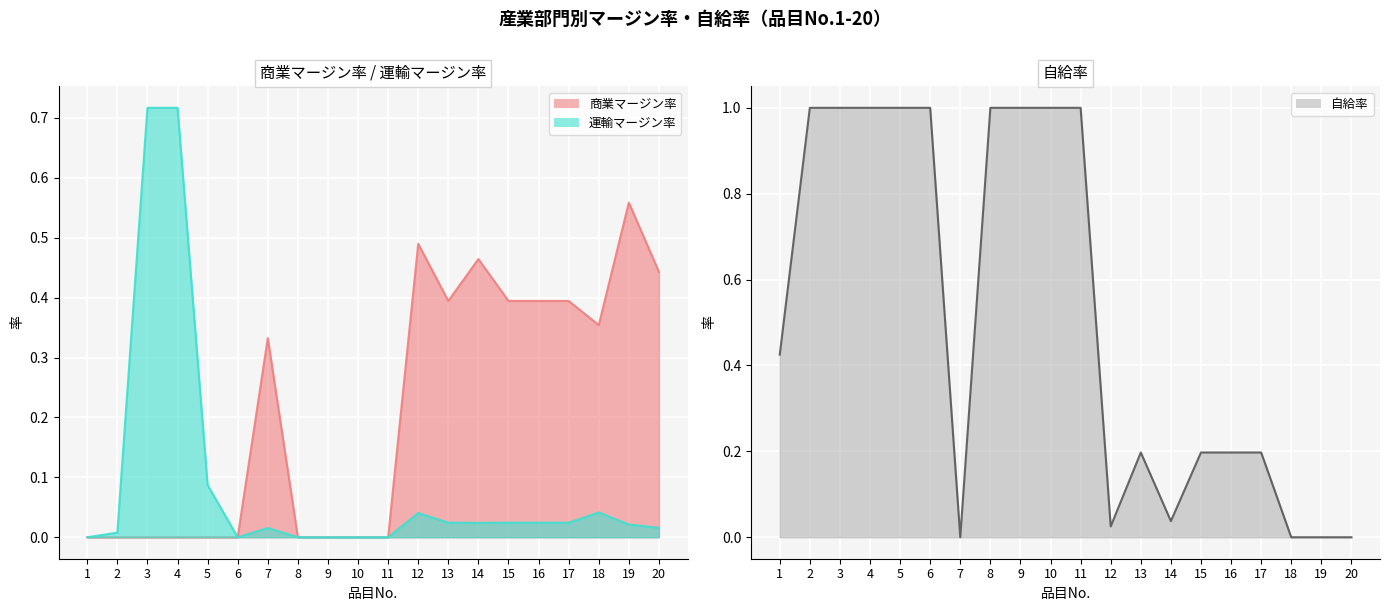

Reading right to left, what are all the values shown in this chart?

商業マージン率: 0.4	0.6	0.4	0.4	0.4	0.4	0.5	0.4	0.5	0.0	0.0	0.0	0.0	0.3	0.0	0.0	0.0	0.0	0.0	0.0
運輸マージン率: 0.0	0.0	0.0	0.0	0.0	0.0	0.0	0.0	0.0	0.0	0.0	0.0	0.0	0.0	0.0	0.1	0.7	0.7	0.0	0.0
自給率: 0.0	0.0	0.0	0.2	0.2	0.2	0.0	0.2	0.0	1.0	1.0	1.0	1.0	0.0	1.0	1.0	1.0	1.0	1.0	0.4